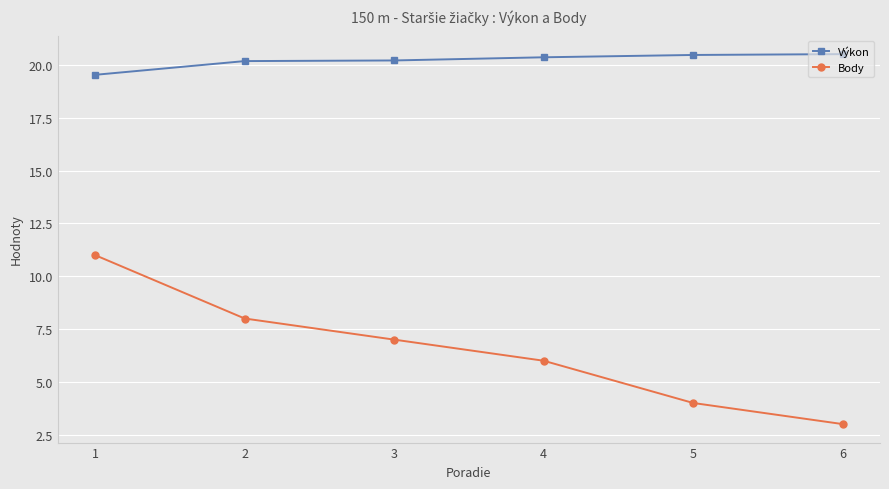

Which category has the lowest value in the Výkon series?

1